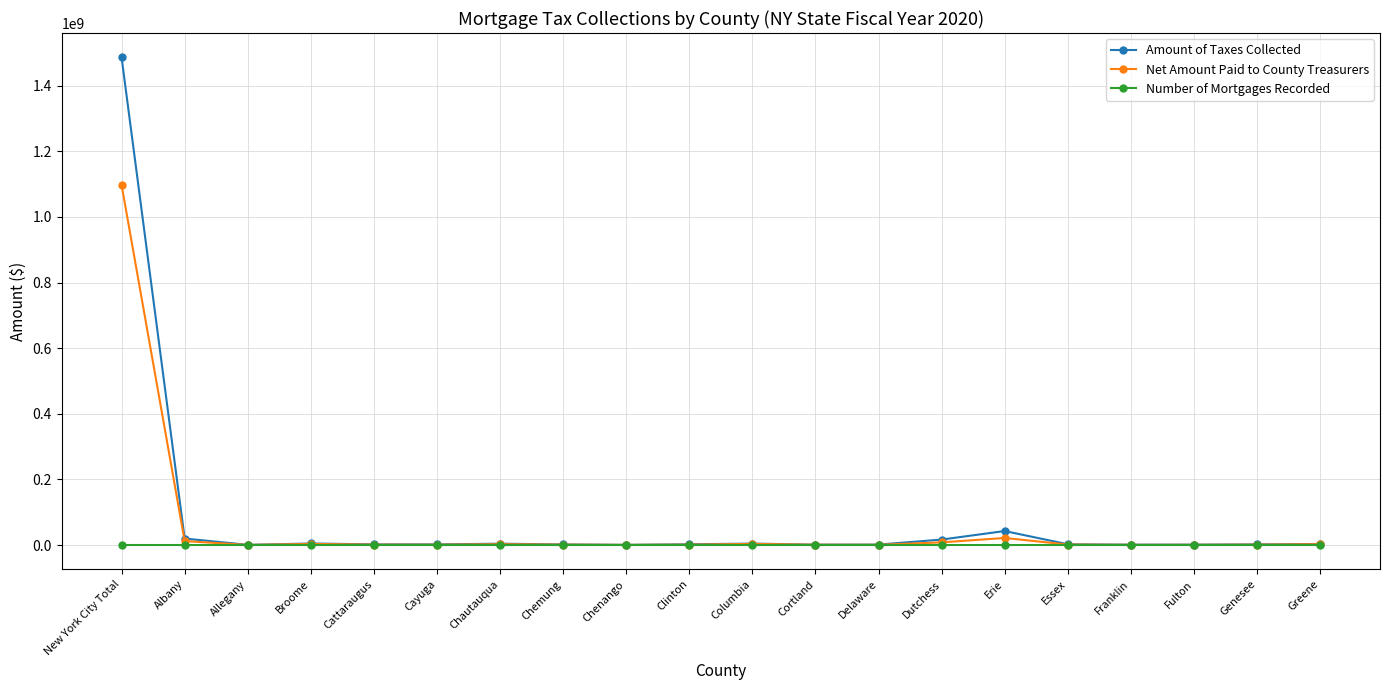

Where does the Amount of Taxes Collected series first go above 2334014?

New York City Total